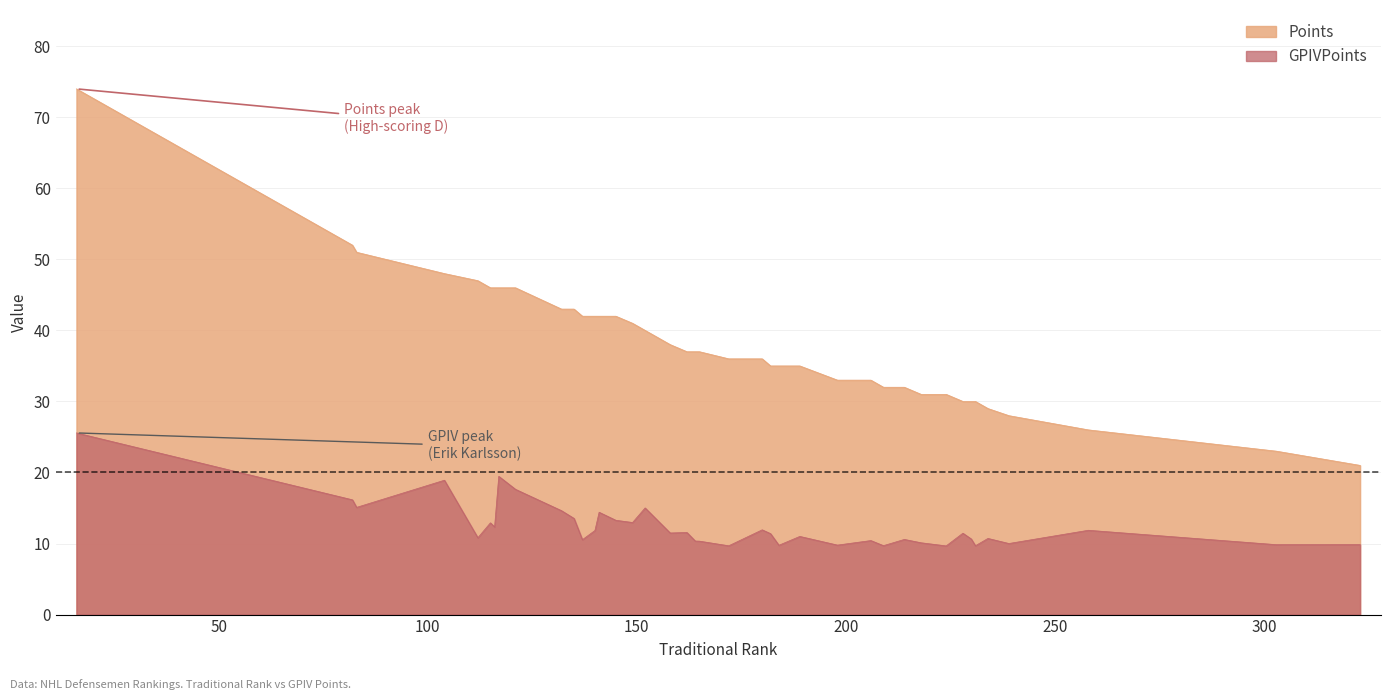

How many distinct data groups are displayed?

2